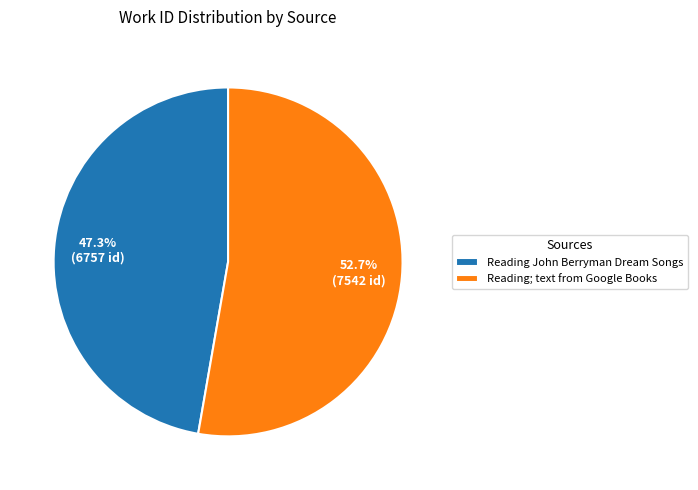

To the nearest percent, what is the combined percentage of Reading; text from Google Books and Reading John Berryman Dream Songs?

100%